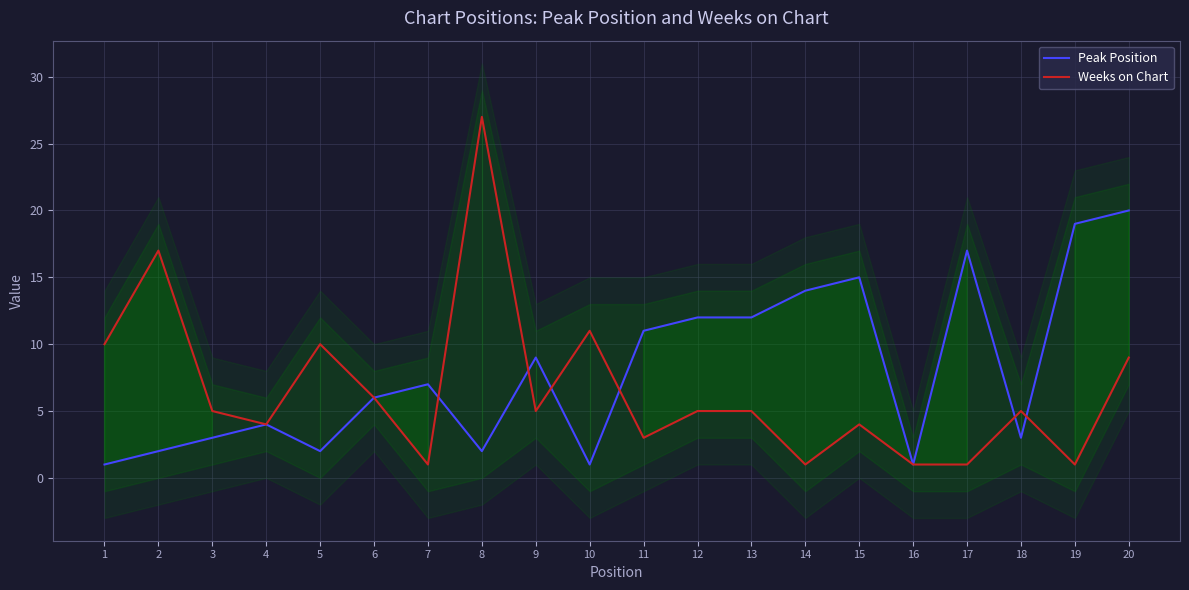

The Peak Position series shows 2 at 2. True or false?

True